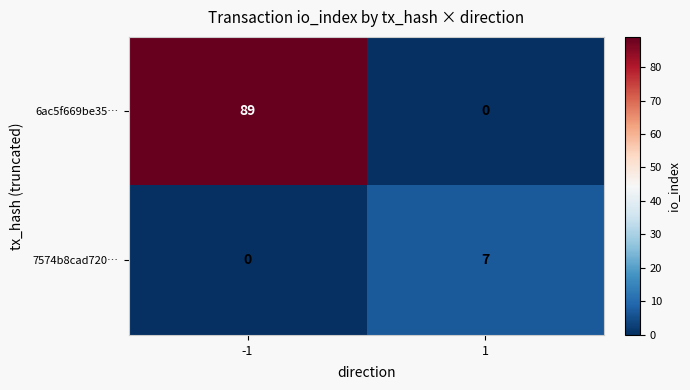

Which series has the widest spread of values?

6ac5f669be35…